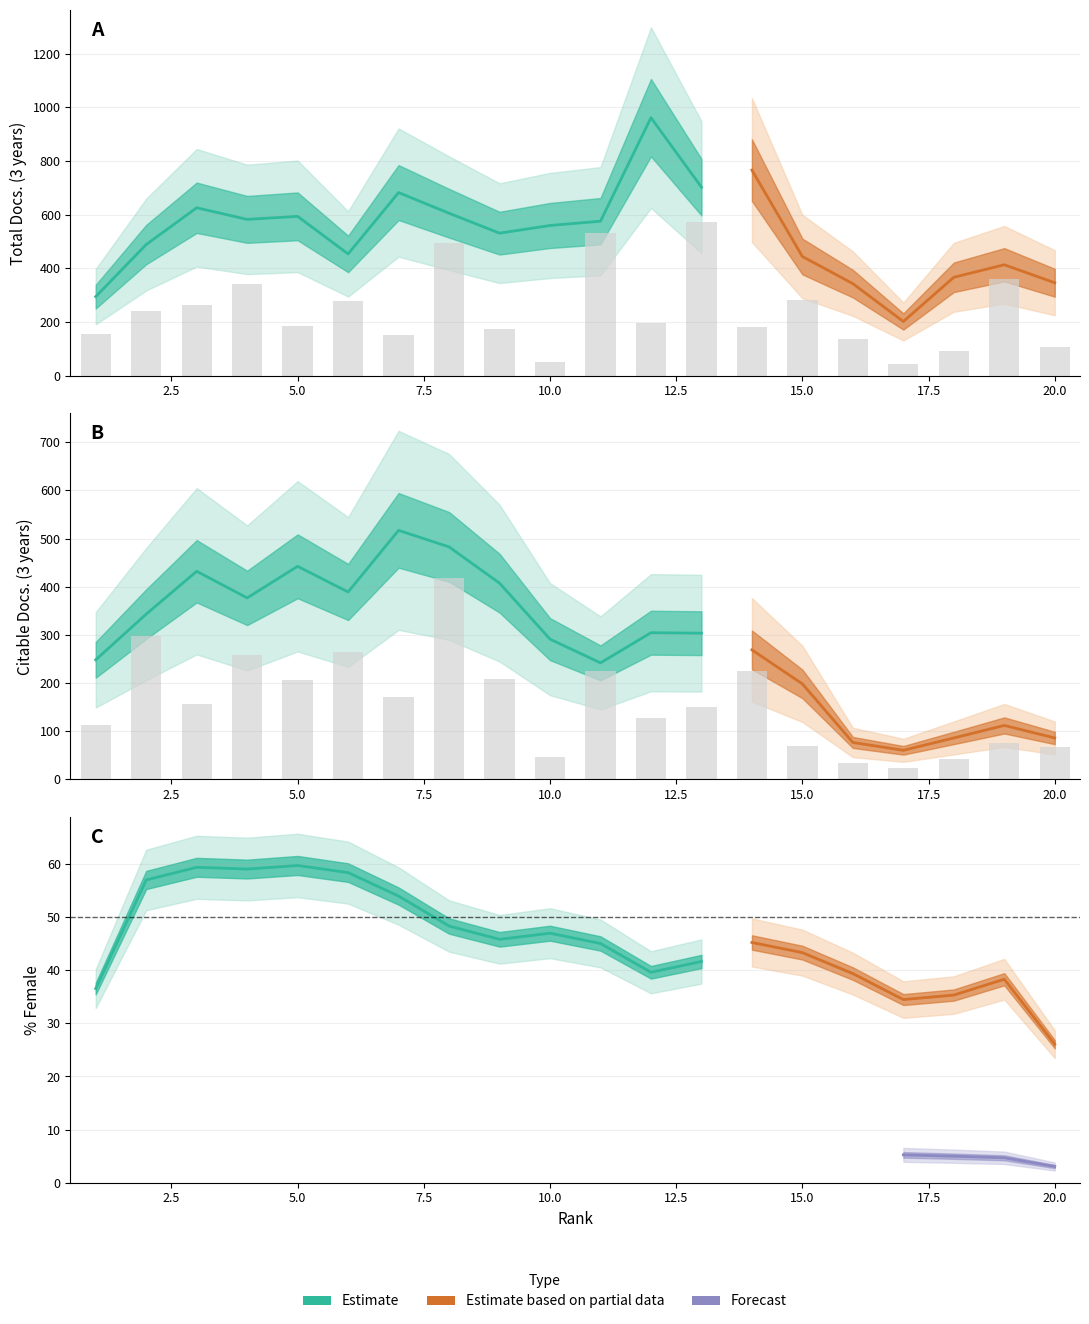

Does the chart contain stacked bars?

No